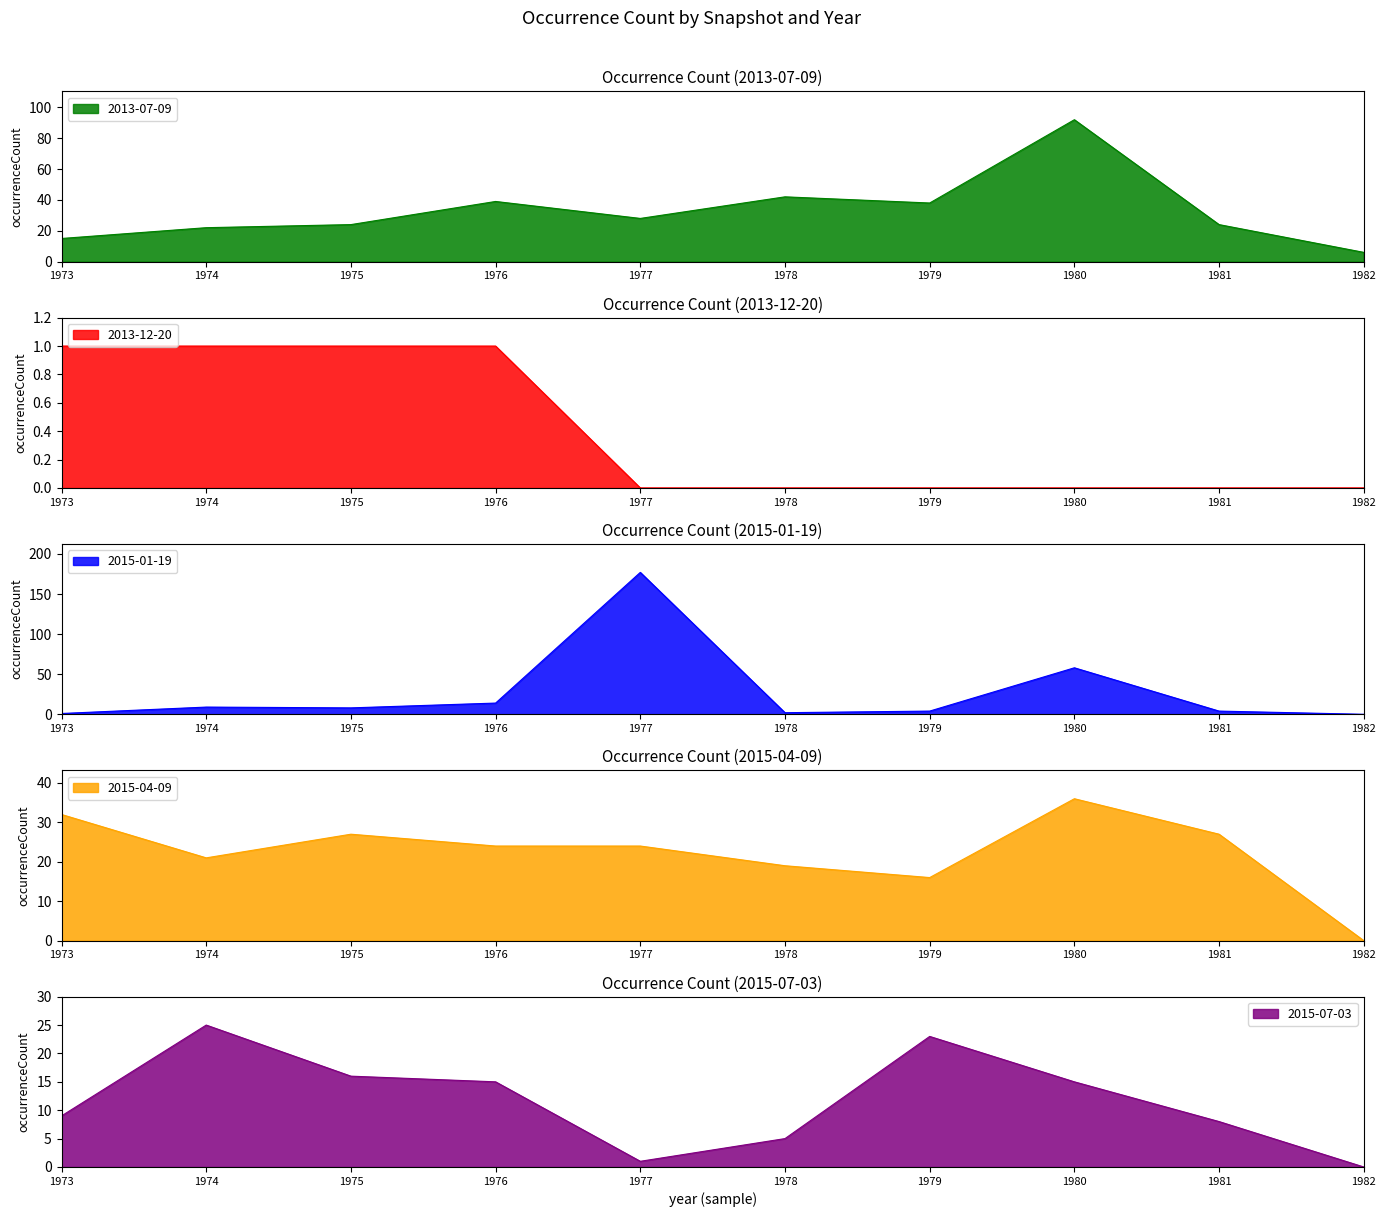

The 2015-07-03 series shows 2 at 1973. True or false?

False